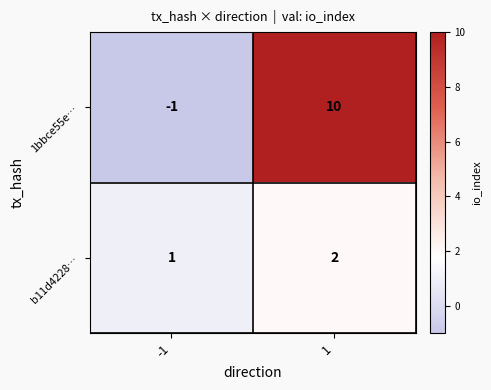

At which category is the sum across all series the highest?

1